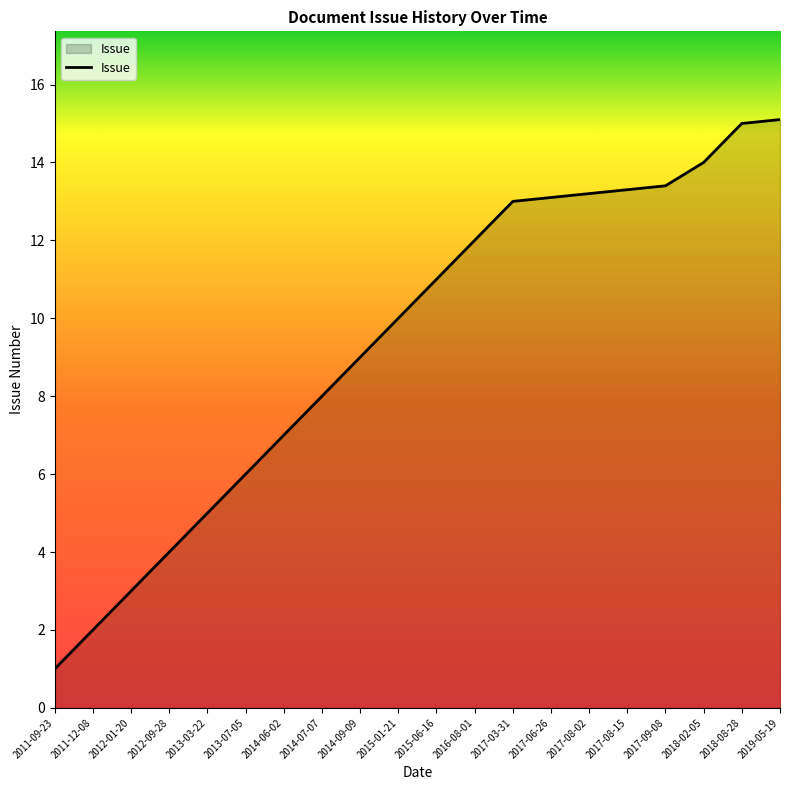

Is it true that the value at 2014-07-07 is 8.0?

True